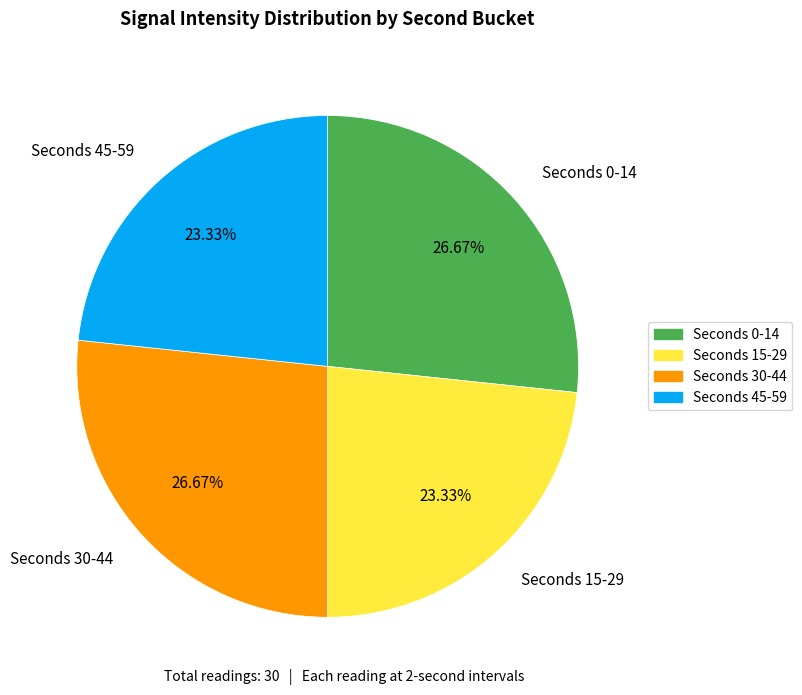

To the nearest percent, what is the average slice percentage?

25%